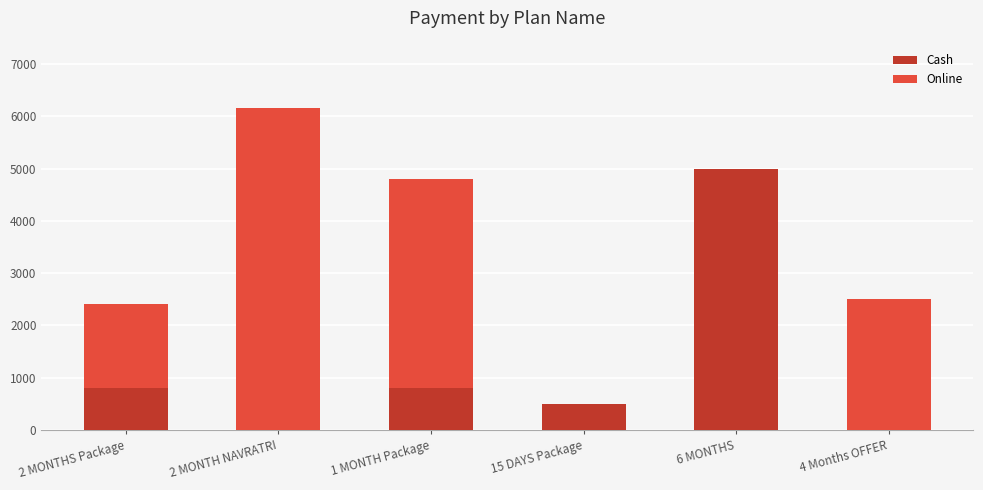

Reading left to right, transcribe the values for Cash.

2 MONTHS Package=800	2 MONTH NAVRATRI=0	1 MONTH Package=800	15 DAYS Package=500	6 MONTHS=5000	4 Months OFFER=0